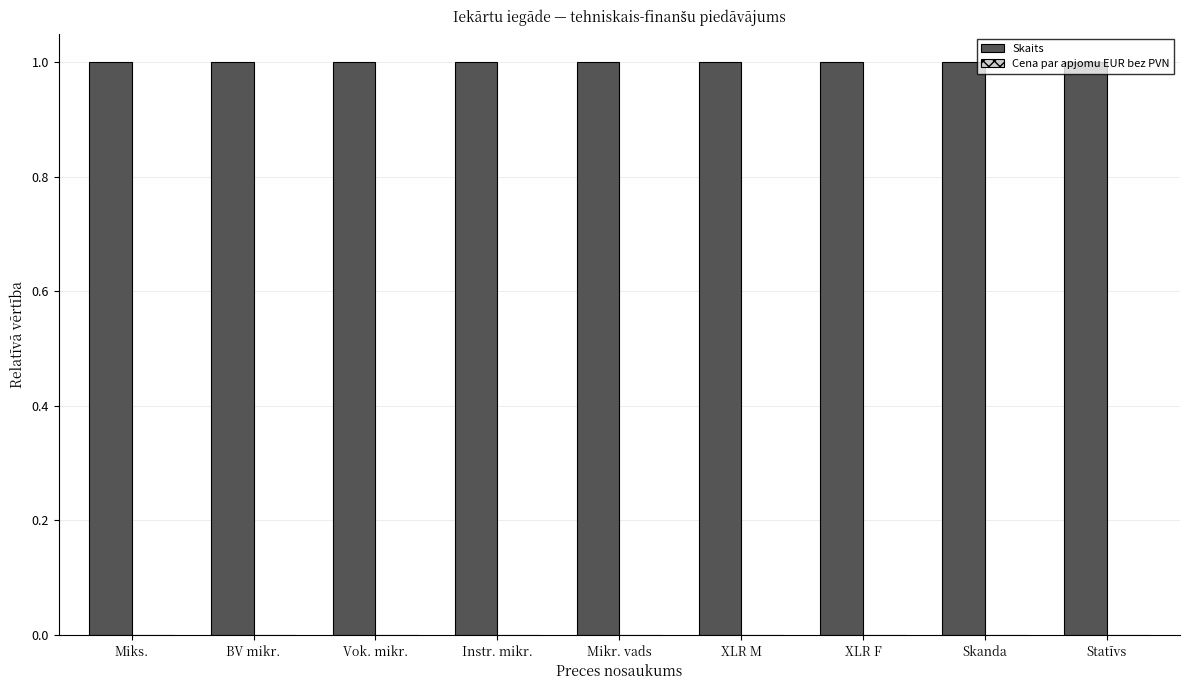

Read the Skaits value at XLR F.

1